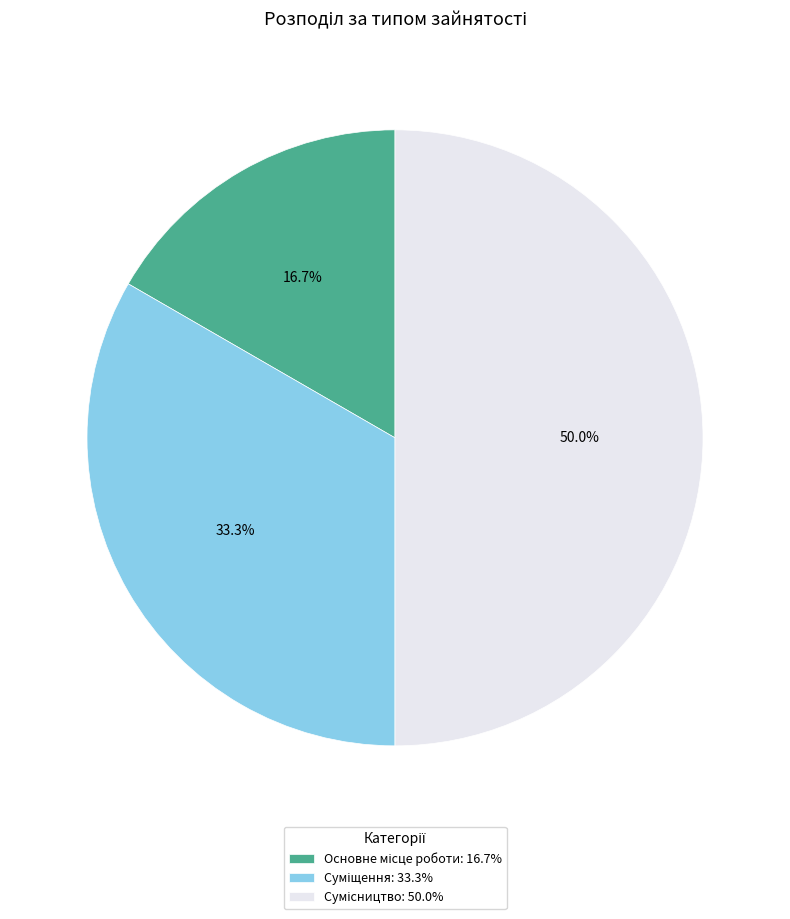

True or false: Суміщення accounts for 23% of the total.

False